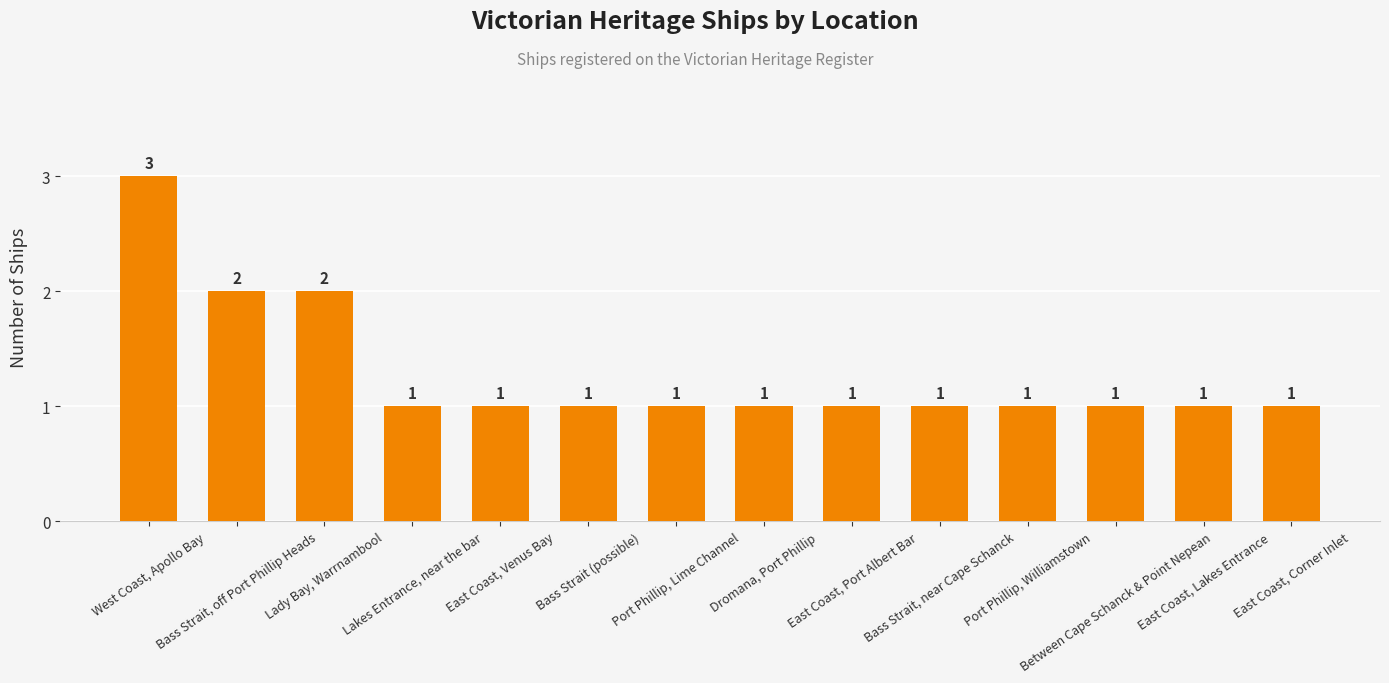

What is the minimum value shown in the chart?

1